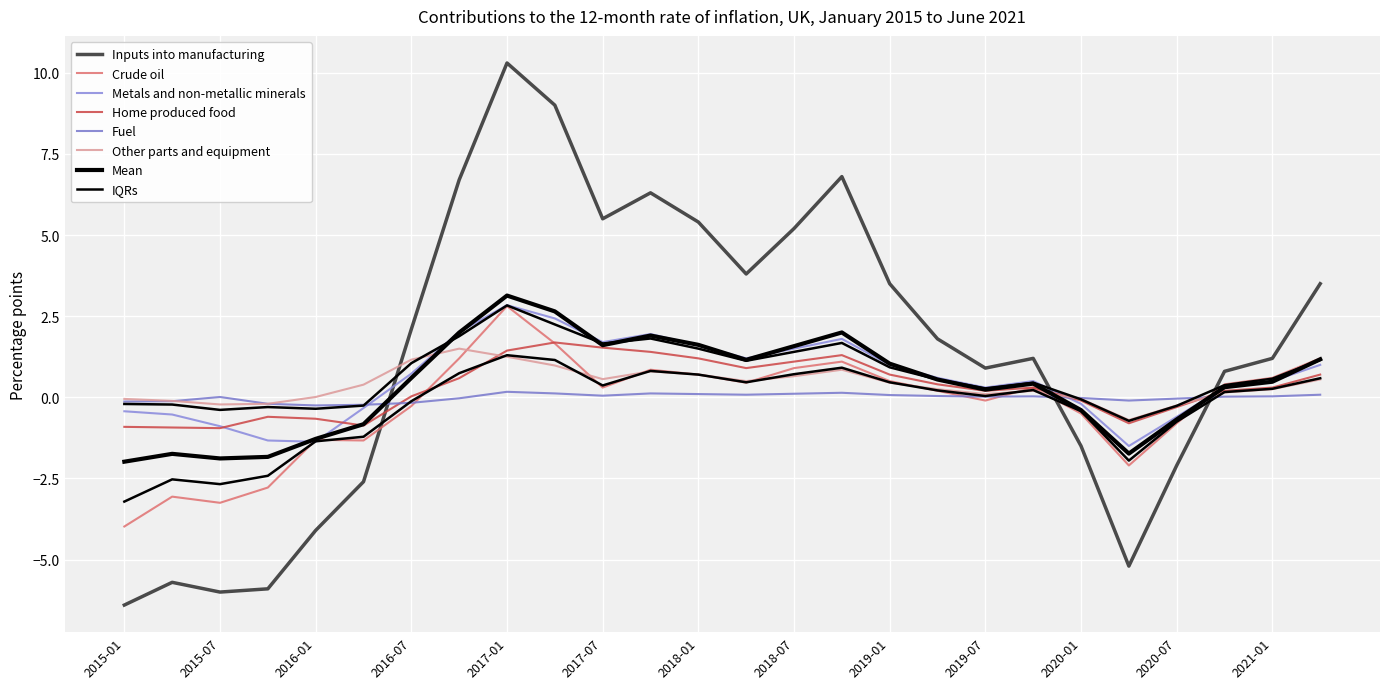

The value of Fuel at 2018-10 is 0.3. True or false?

False